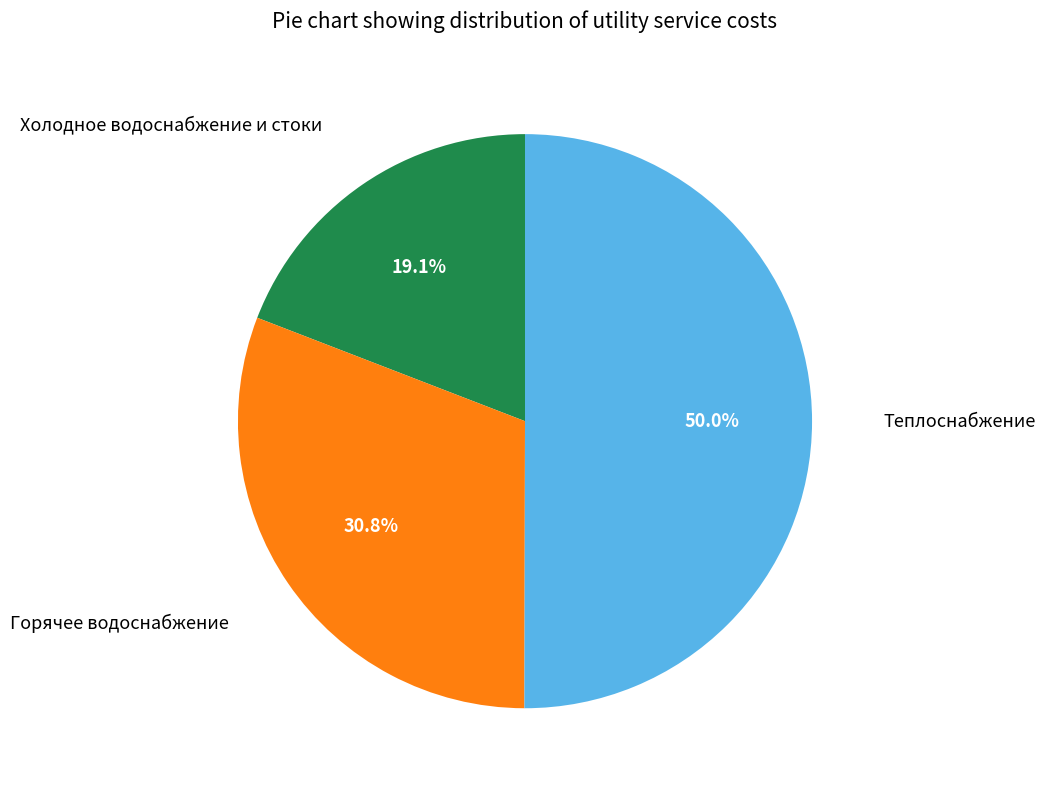

Count the number of slices in the pie.

3